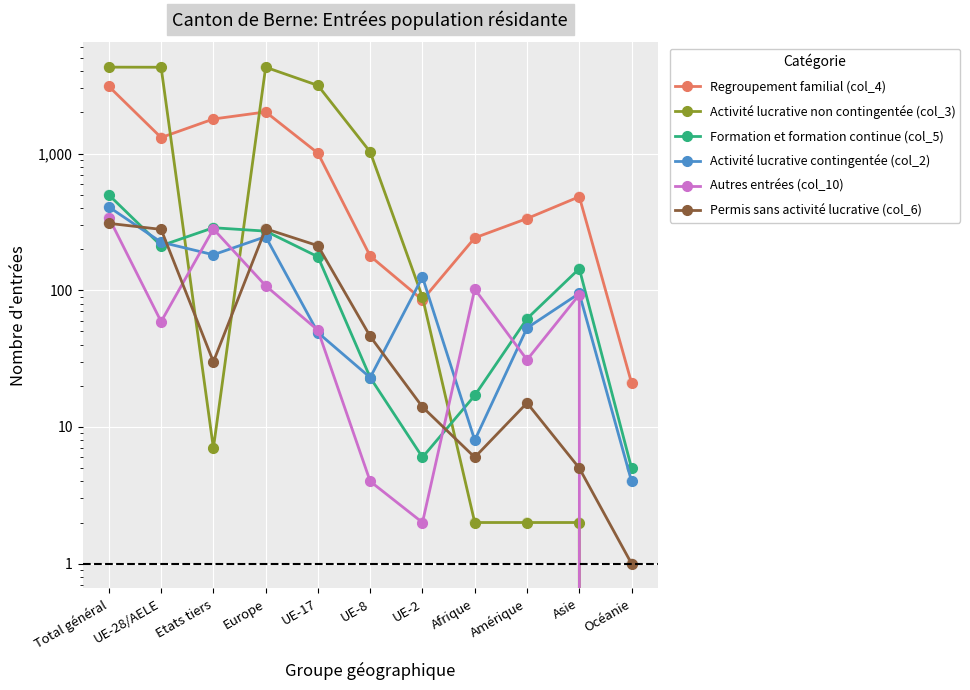

Which series reaches the minimum Y coordinate?

Activité lucrative non contingentée (col_3)